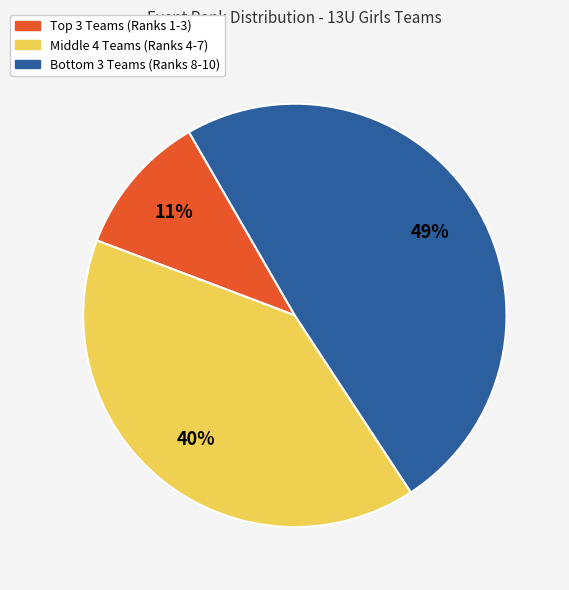

To the nearest percent, what is the average slice percentage?

33%